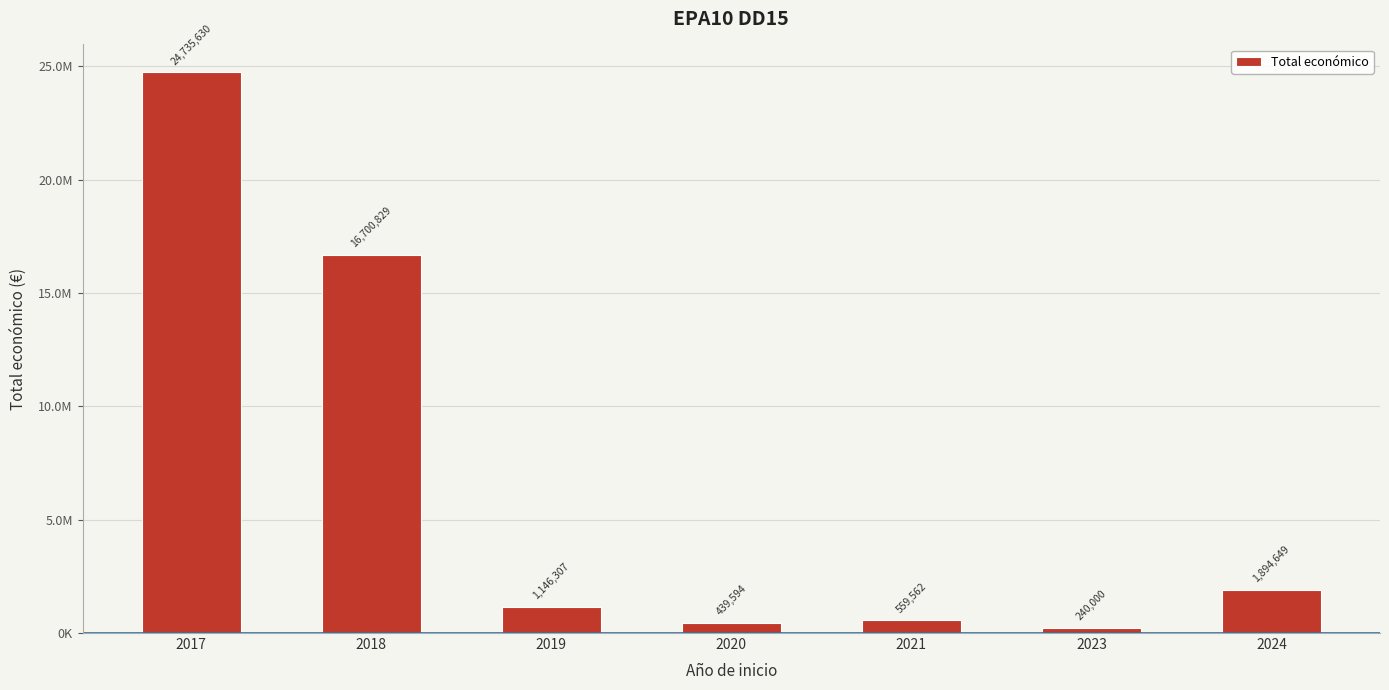

Are the bars horizontal?

No